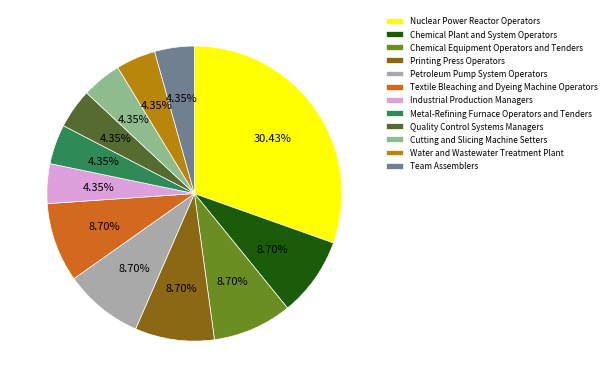

Does Petroleum Pump System Operators account for over 50% of the chart?

No